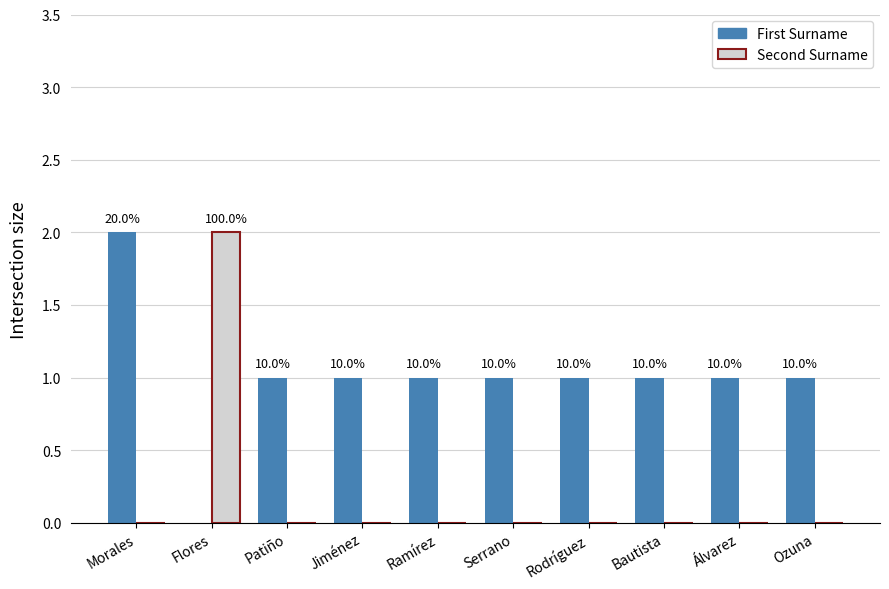

At Morales, list the series in order from smallest to largest.

Second Surname, First Surname